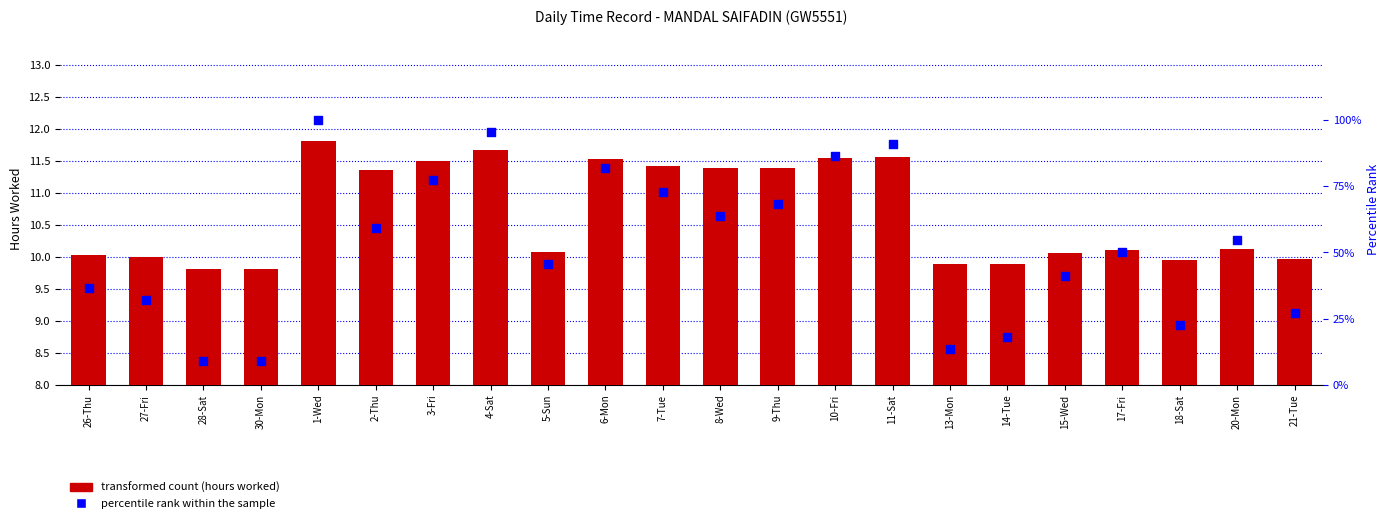

Which series has the largest Y range (max minus min)?

percentile rank within the sample